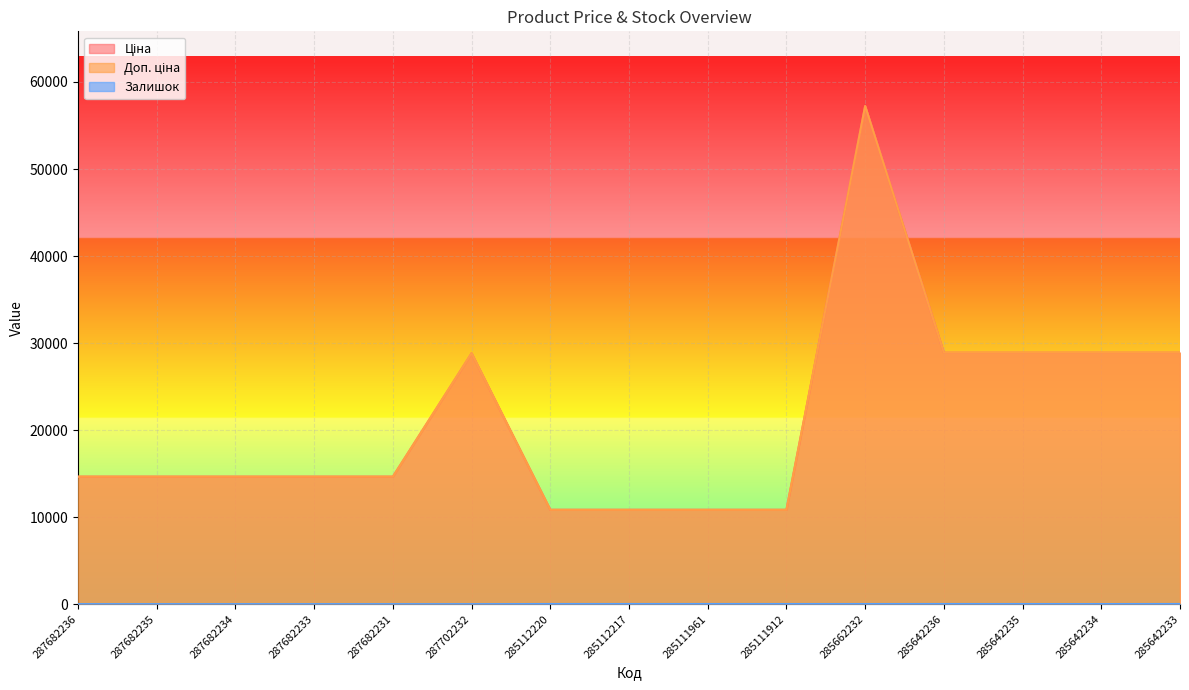

What is the value of the Ціна point at the 8th from the left?

10840.1